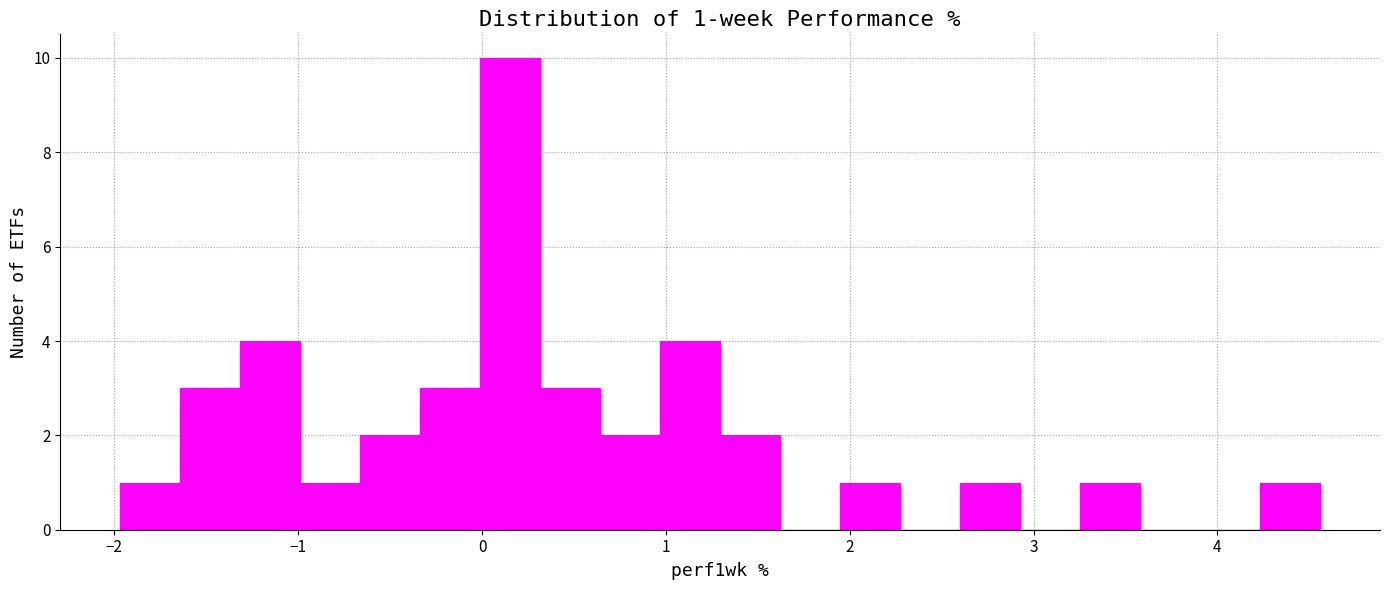

Around what value on the x-axis is the tallest bar? Give the approximate position of its centre, as read against the axis.

0.2